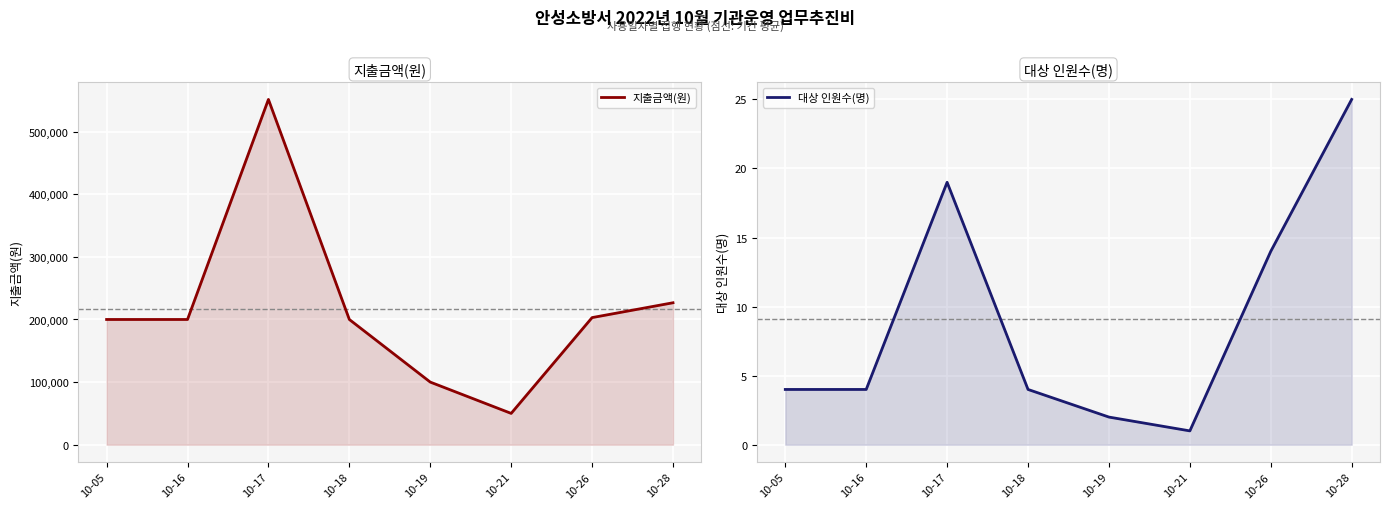

What are all the series names shown in the legend?

지출금액(원), 대상 인원수(명)